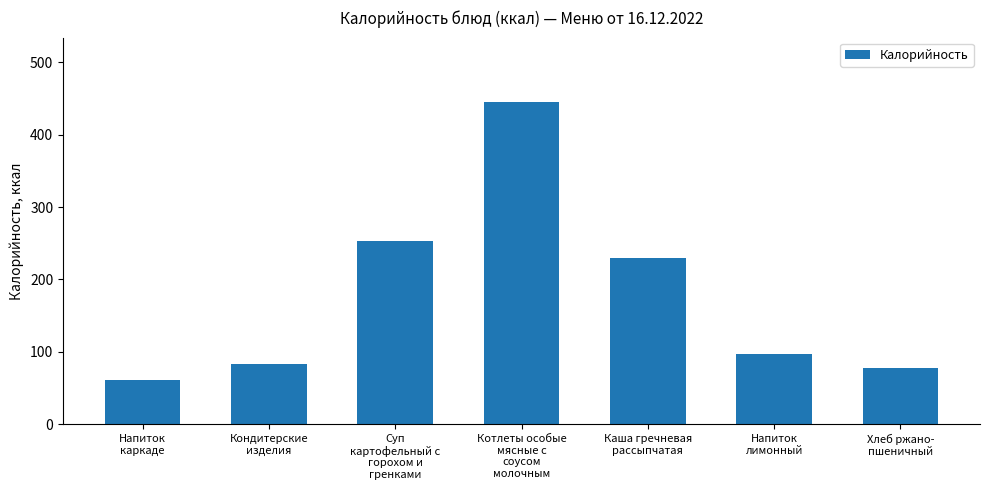

What is the label of the 3rd bar from the right?

Каша гречневая
рассыпчатая